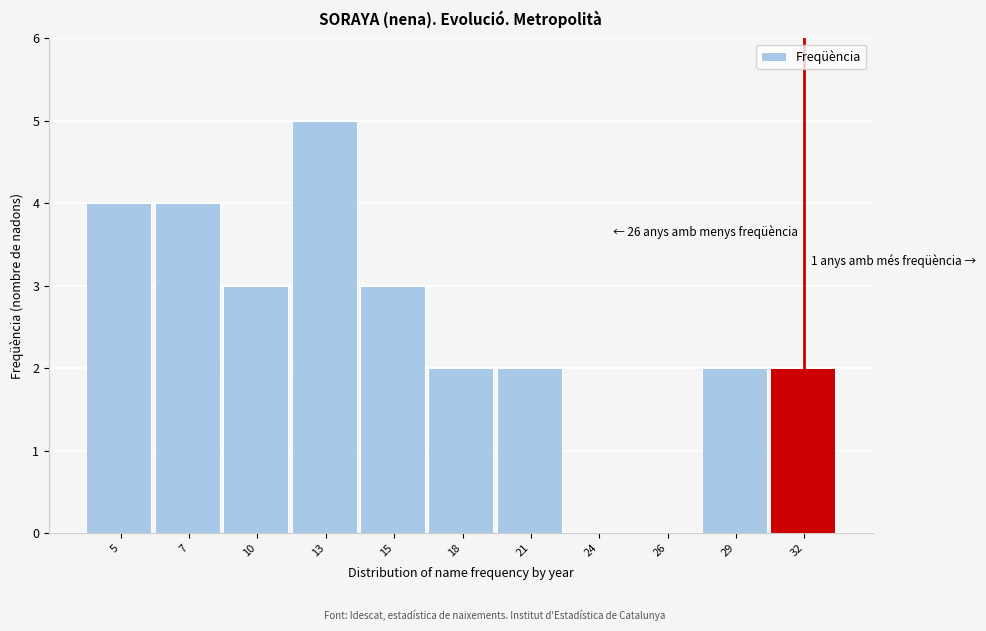

Reading right to left, what are all the values shown in this chart?

32=2	29=2	26=0	24=0	21=2	18=2	15=3	13=5	10=3	7=4	5=4